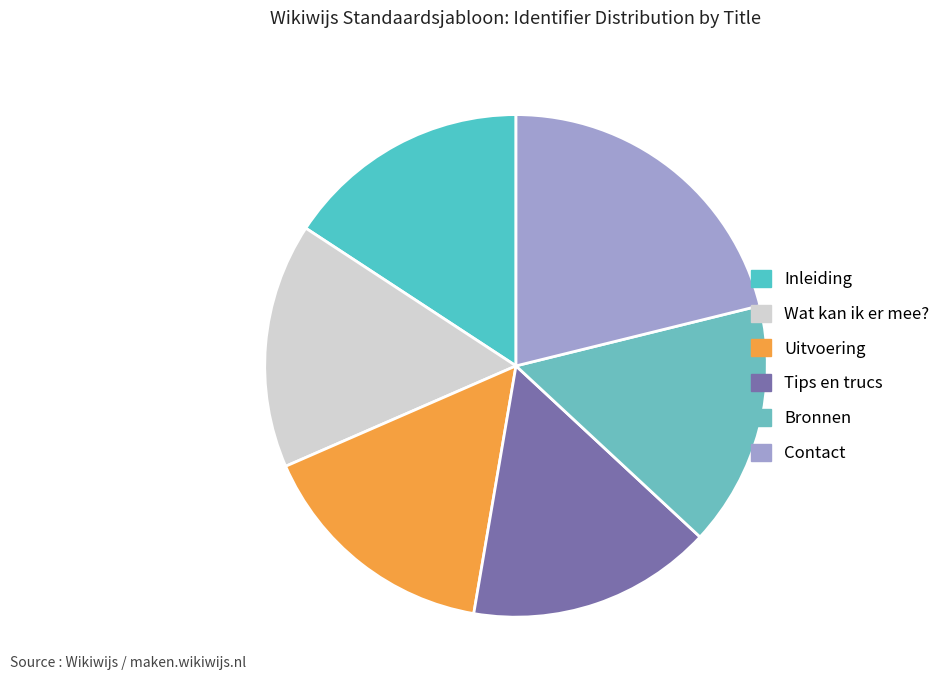

What is the smallest slice in the pie chart?

Inleiding